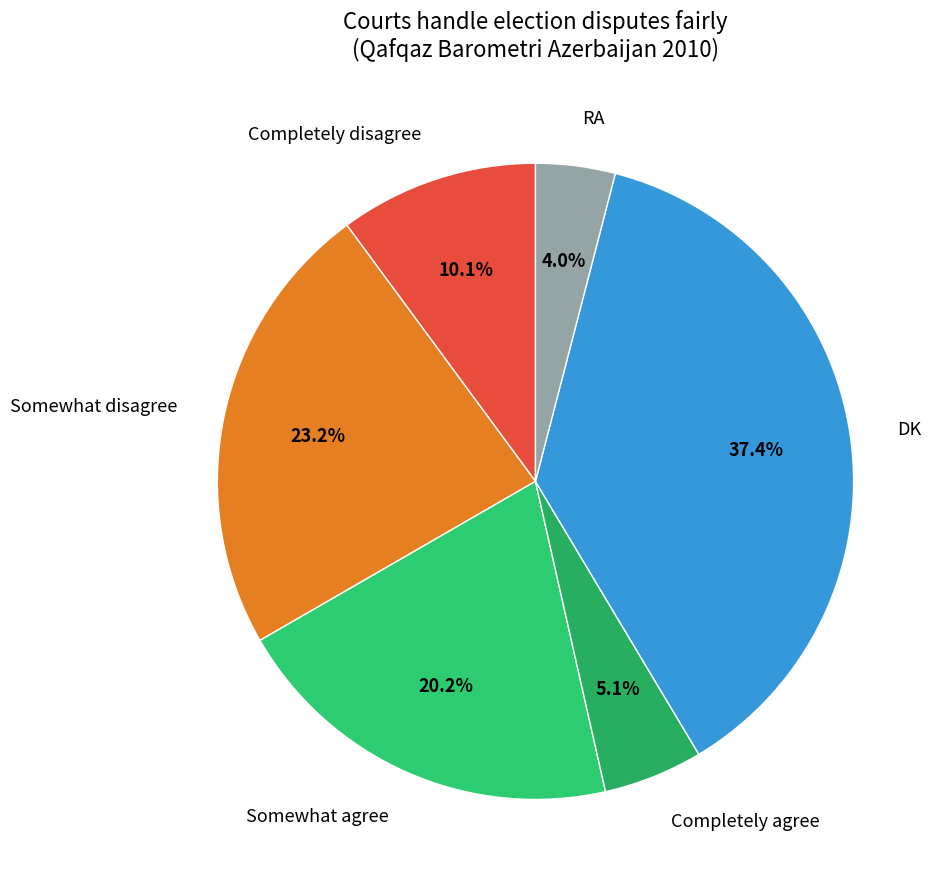

How many slices are in this pie chart?

6